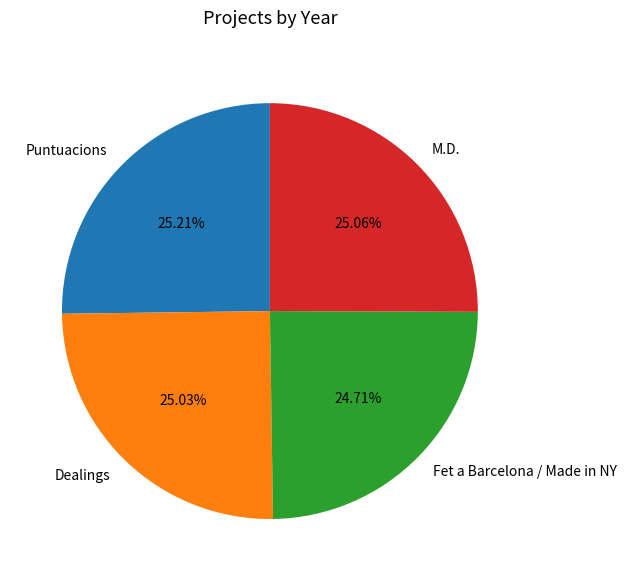

Is there any slice that represents more than half of the pie?

No